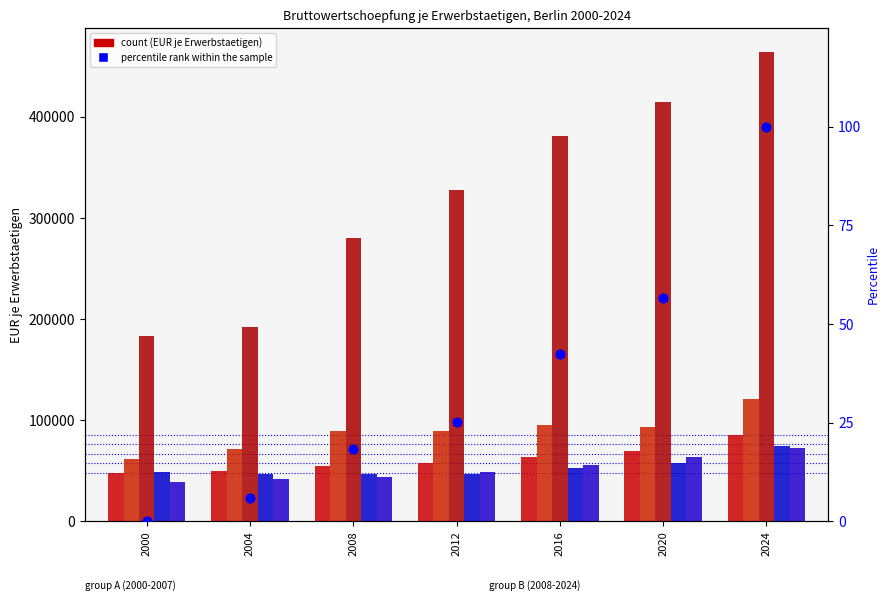

What is the total value across all series at 2000?

380305.0